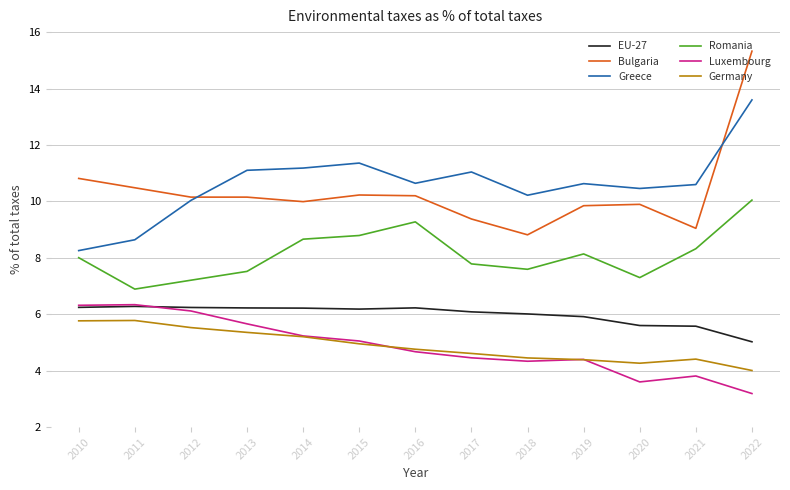

In EU-27, how many points are higher than both neighbors (excluding endpoints)?

2